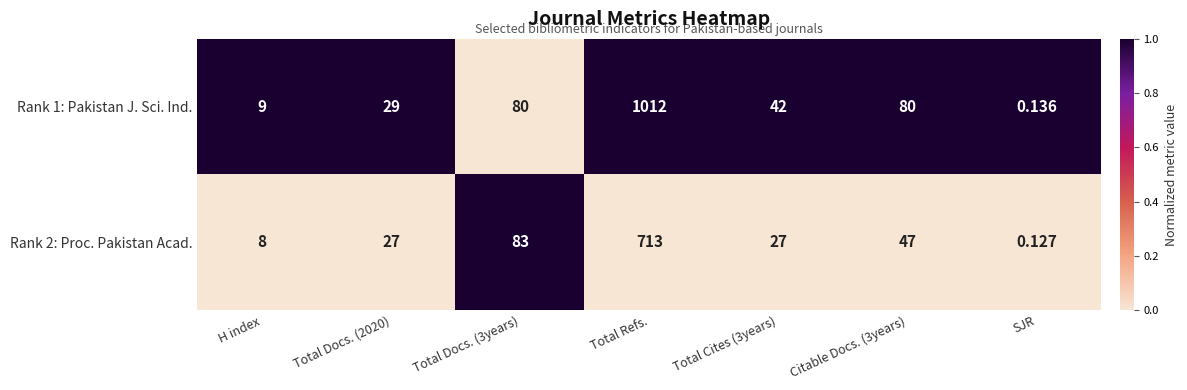

Count the number of categories in the chart.

7